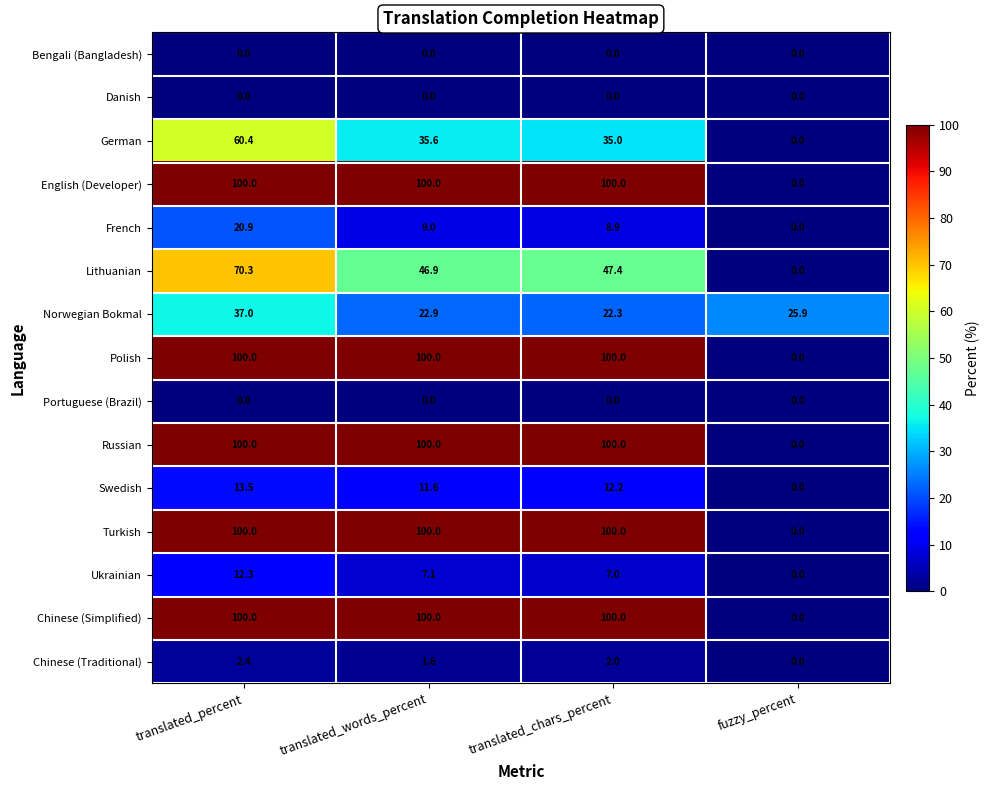

How many series are shown in this chart?

15